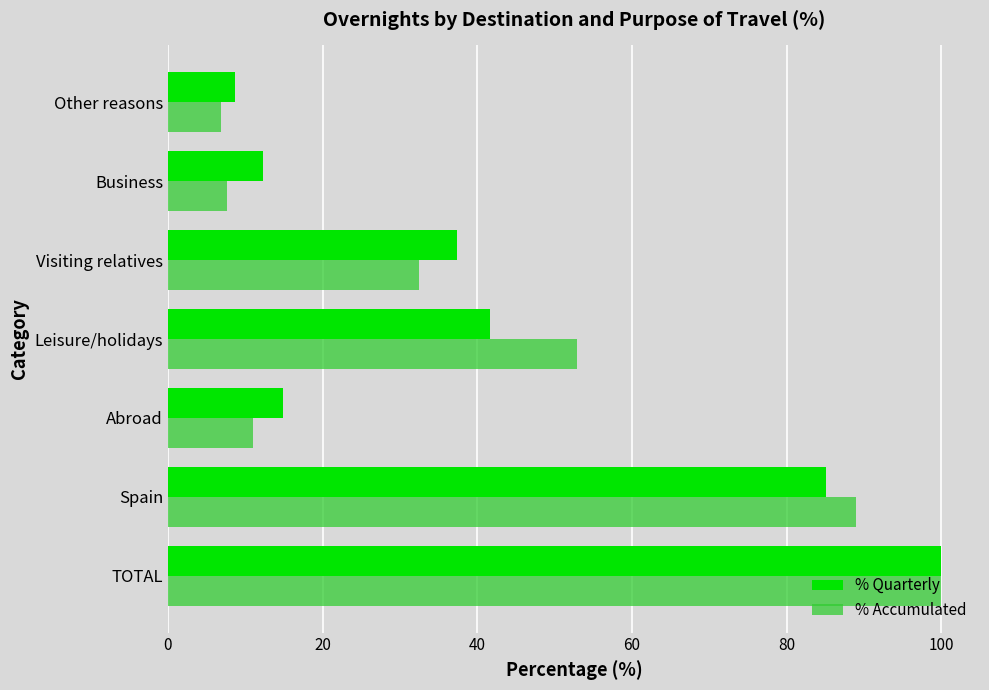

What are all the series names shown in the legend?

% Quarterly, % Accumulated